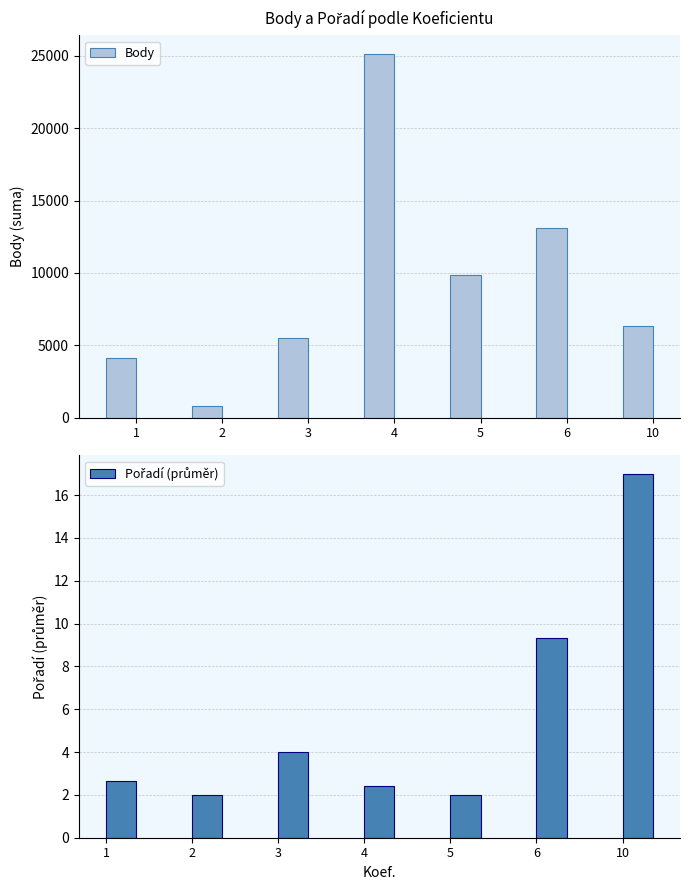

At which label is Pořadí (průměr) closest to 9?

6